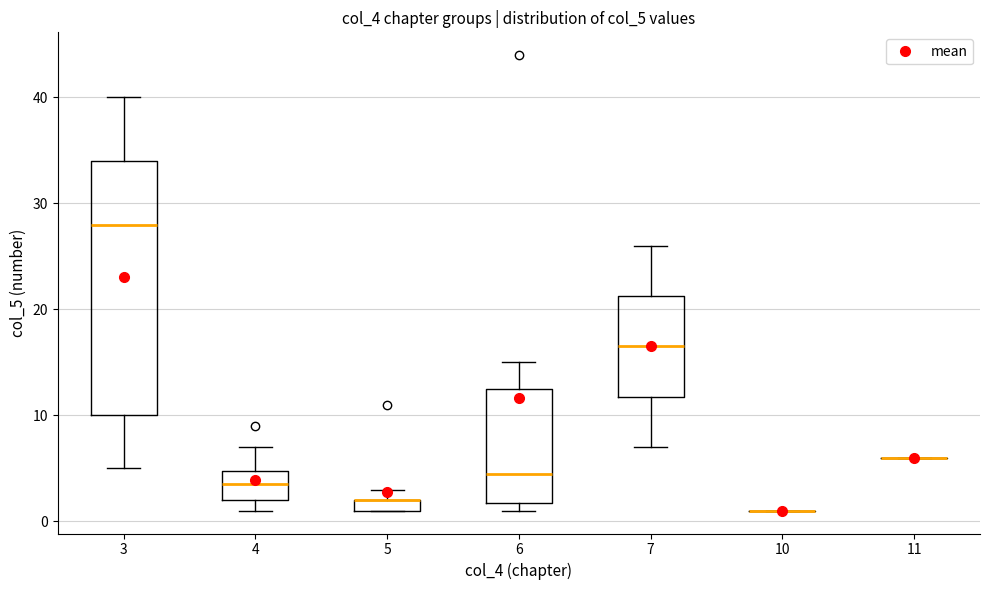

Comparing the boxes themselves (not the whiskers), which one is the tallest?

3